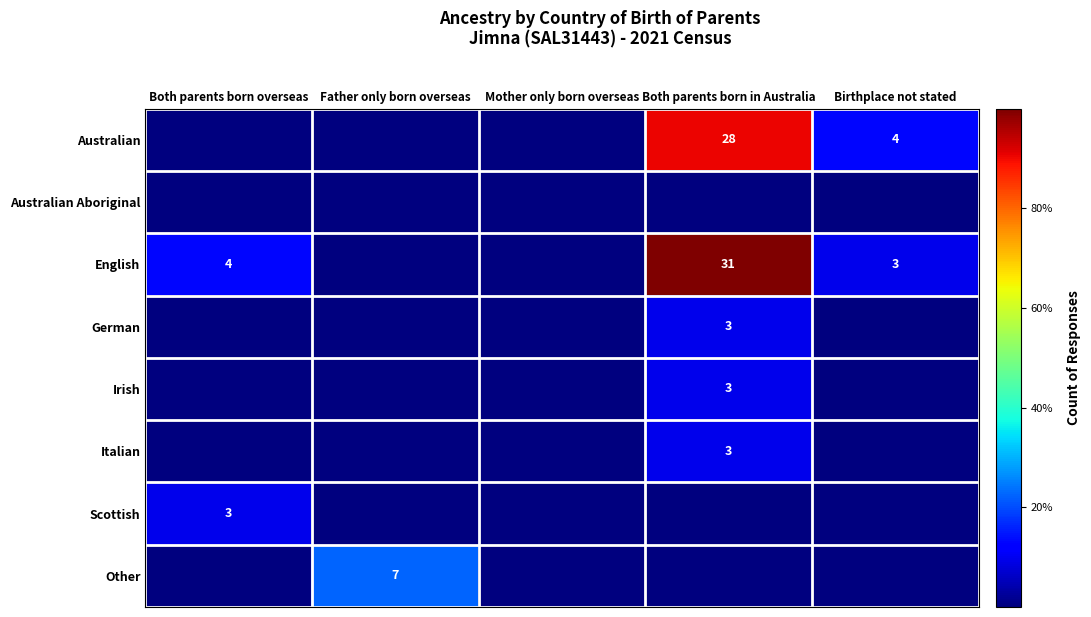

True or false: Australian has a value of 7 at Birthplace not stated.

False